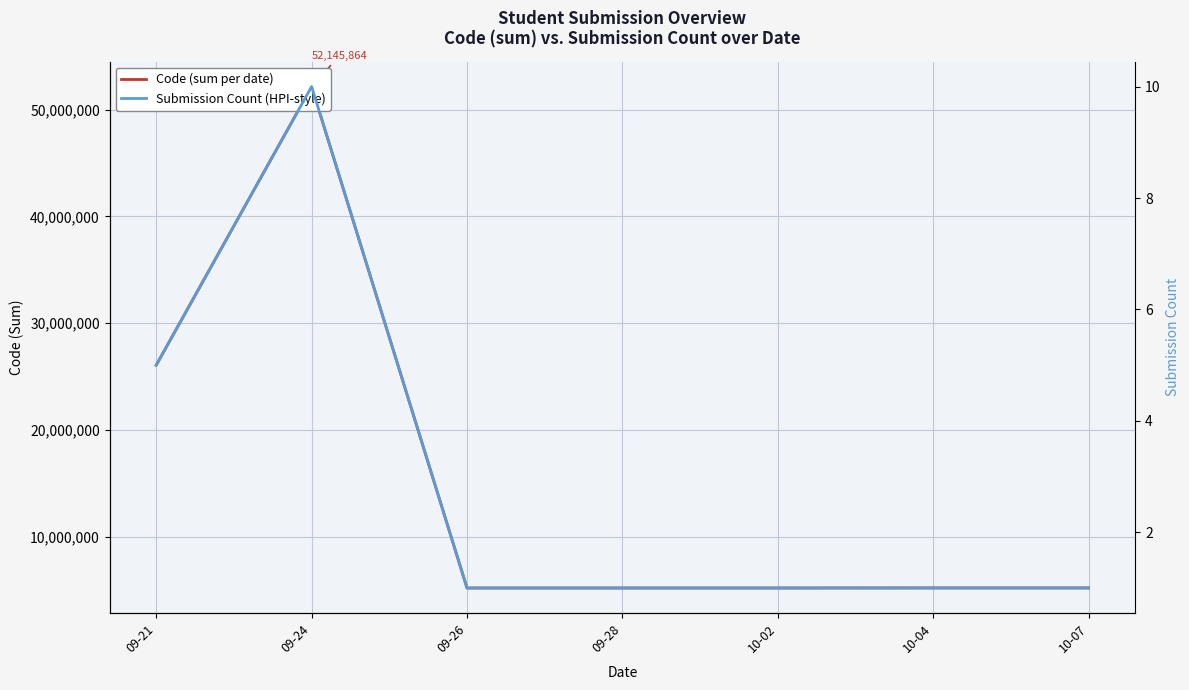

Is the value of Submission Count (HPI-style) at 09-24 greater than the value of Code (sum per date) at 09-28?

No